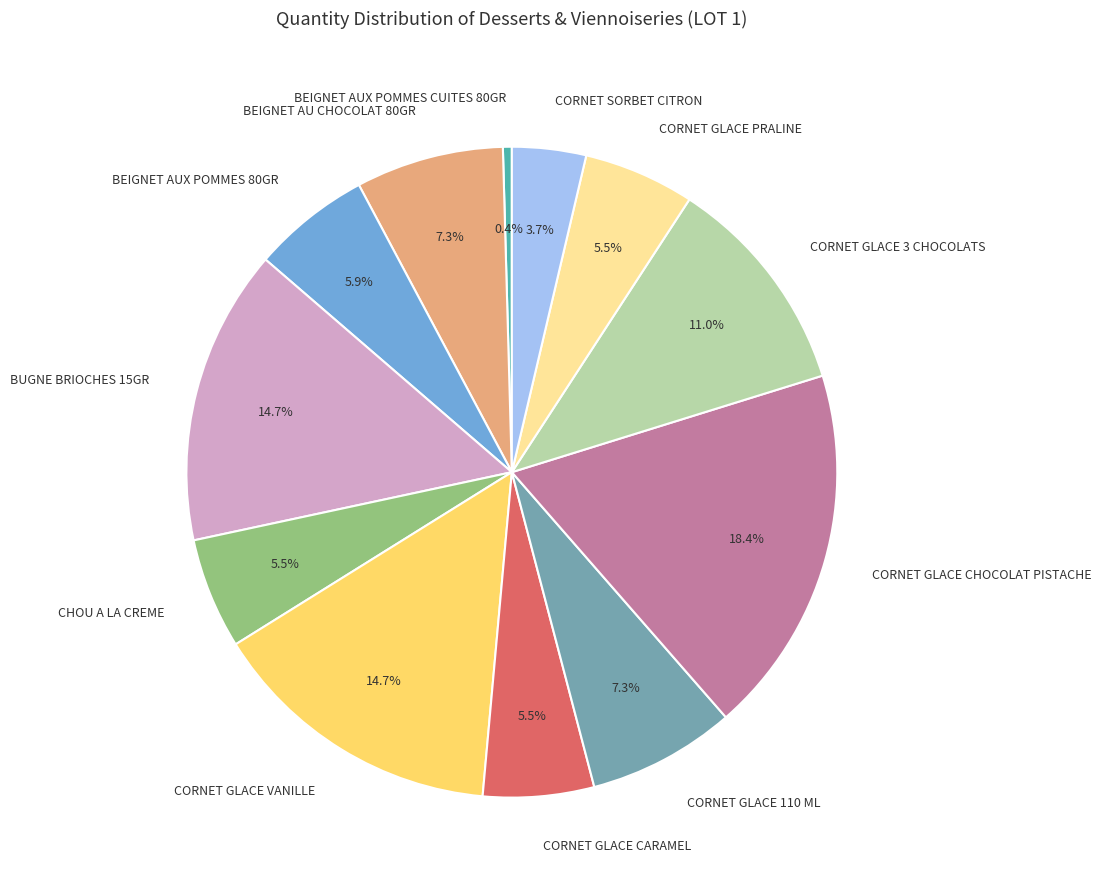

Approximately how many times larger is the value at BEIGNET AUX POMMES 80GR compared to BEIGNET AU CHOCOLAT 80GR?

0.8